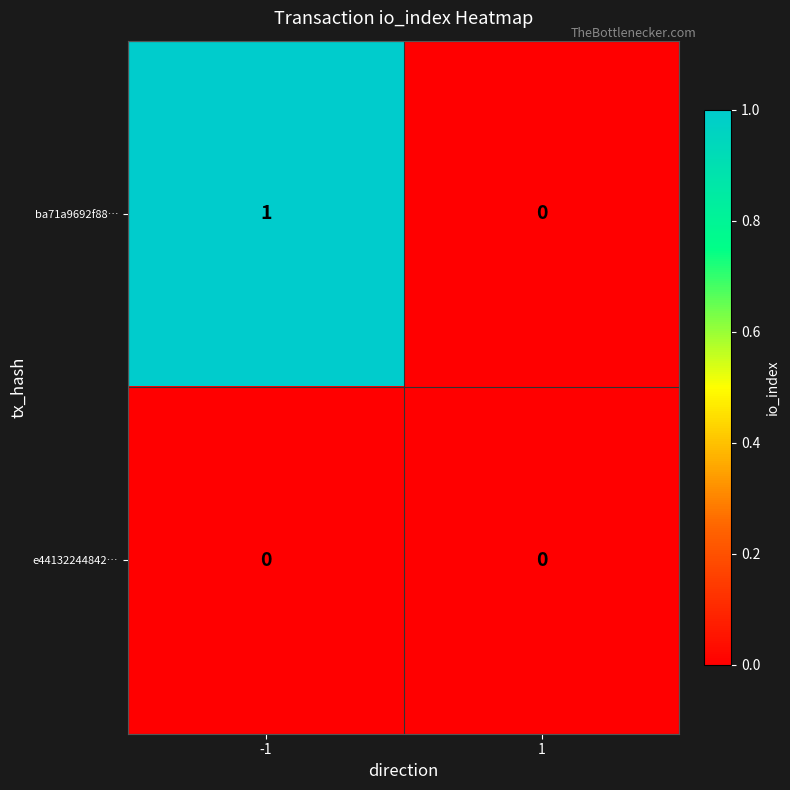

Rank the series at -1 from lowest to highest value.

e44132244842…, ba71a9692f88…